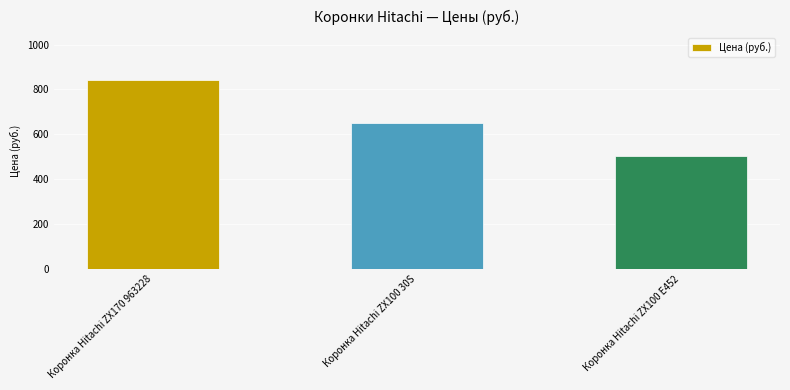

What is the ratio of the value at Коронка Hitachi ZX100 E452 to the value at Коронка Hitachi ZX100 30S?

0.8